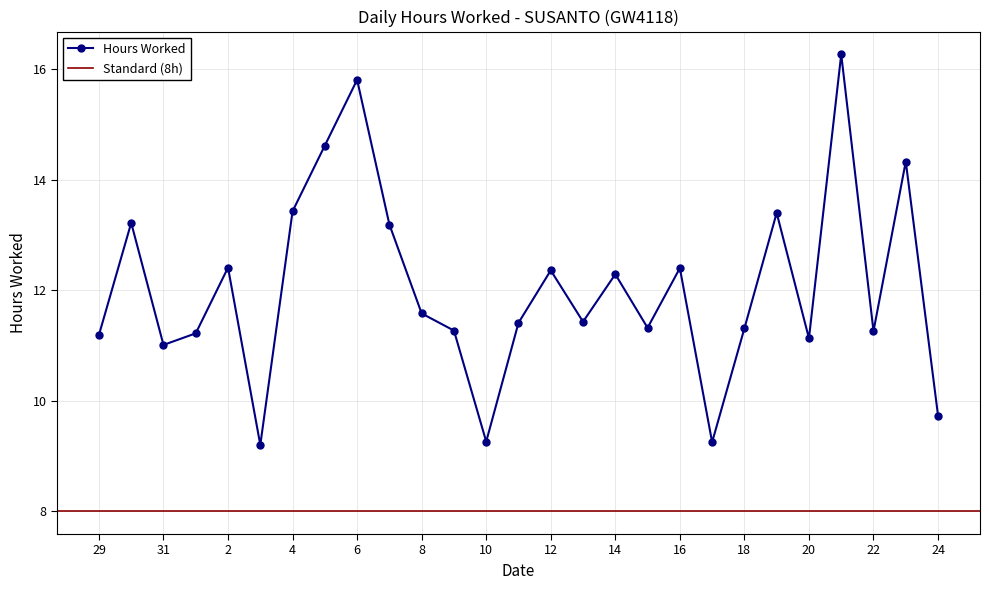

The chart shows a value of 23.3 at 4. True or false?

False